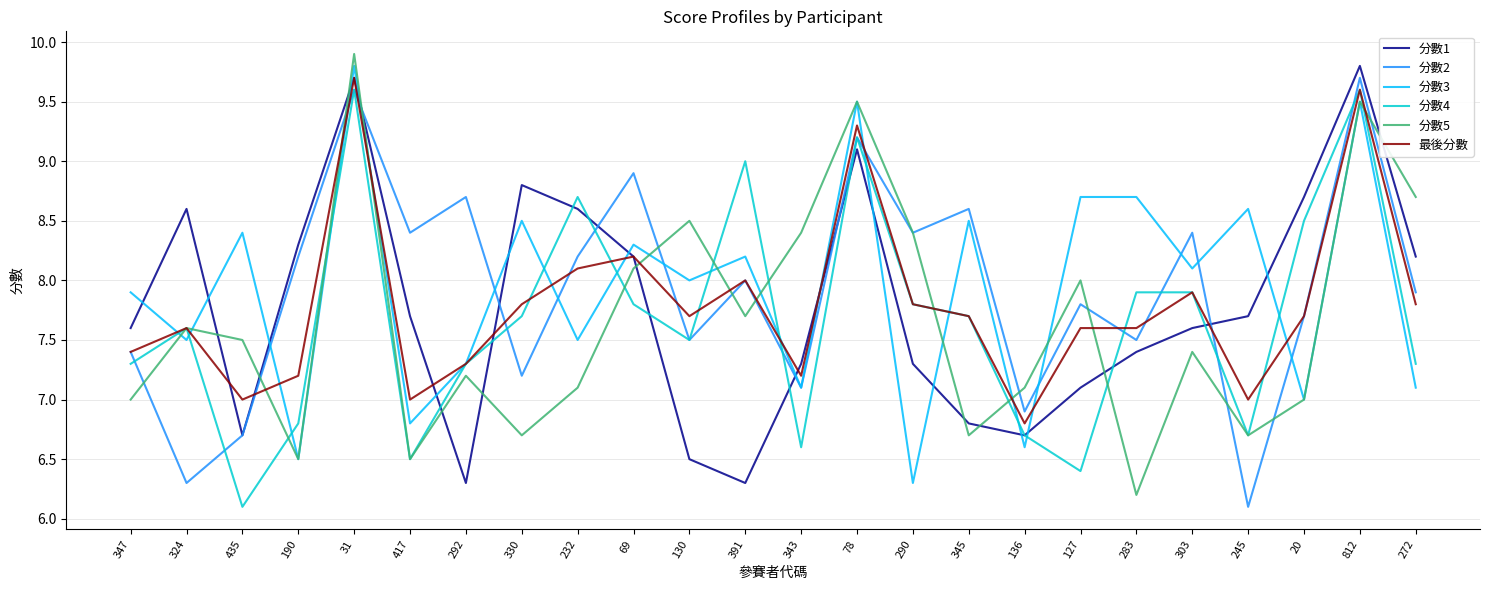

At which label is 分數5 closest to 8?

127